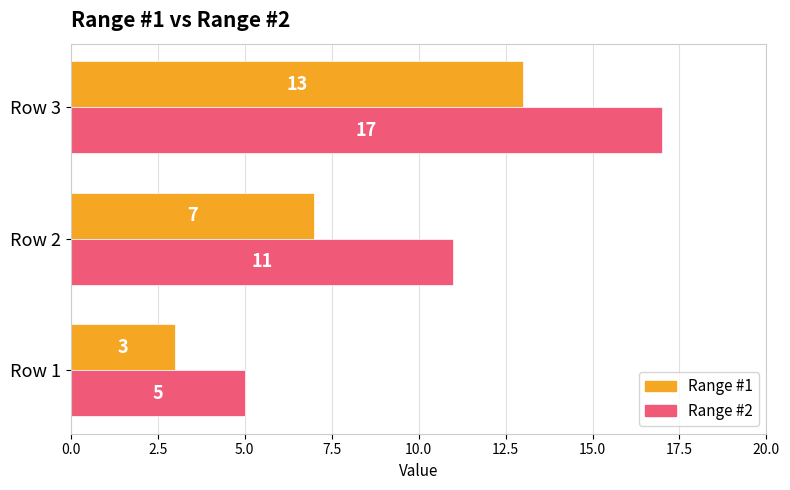

Rank the series by their average value, from highest to lowest.

Range #2, Range #1